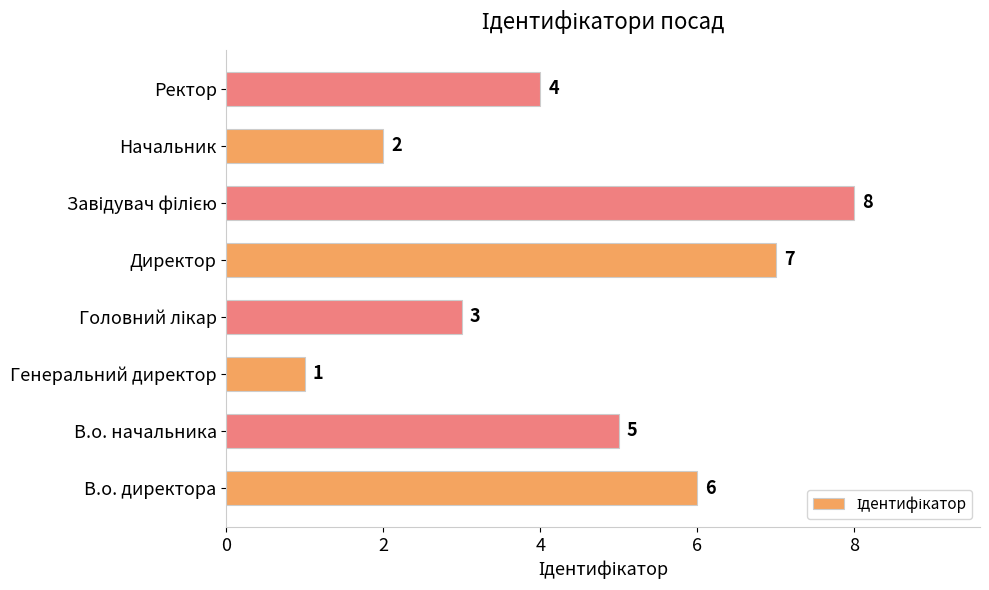

At which category does the chart reach its minimum across all series?

Генеральний директор